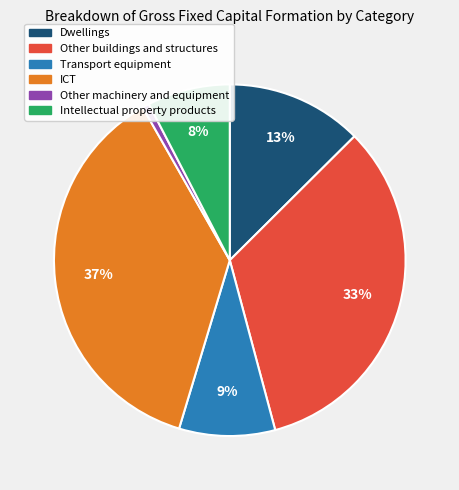

Is there any slice that represents more than half of the pie?

No